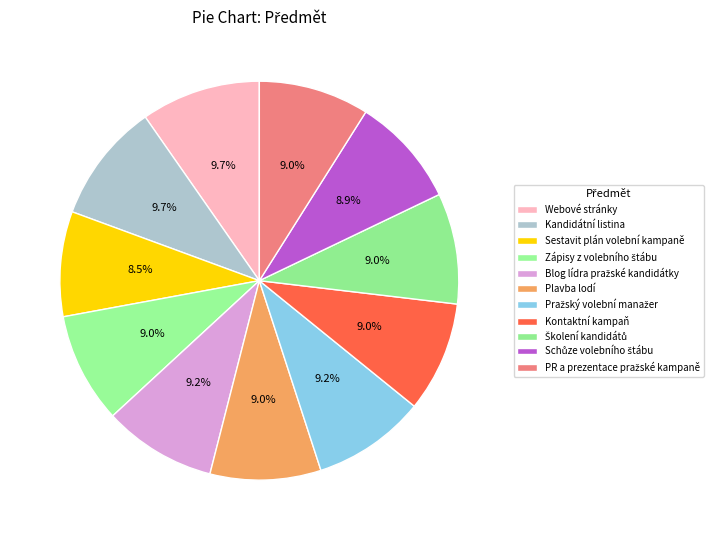

How many segments does this pie chart have?

11